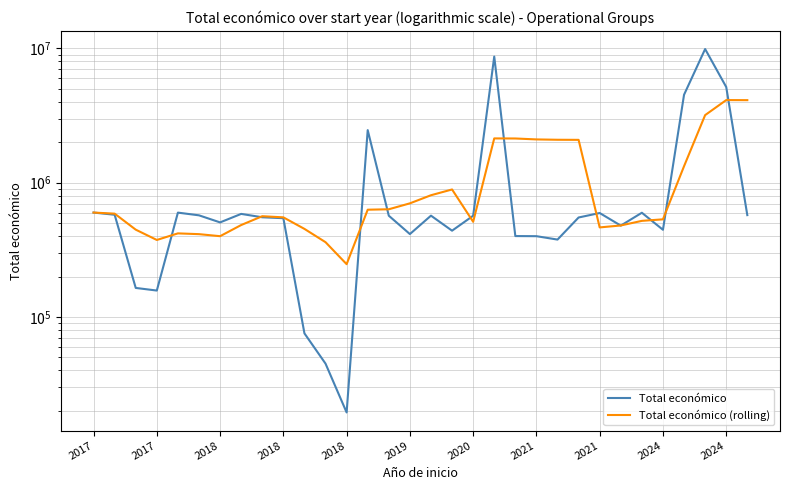

Between 2018 and 29, which series saw the biggest shift?

Total económico